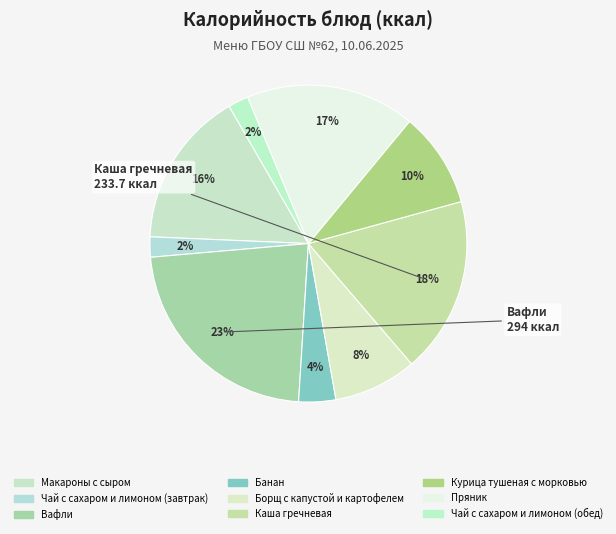

Count the number of slices in the pie.

9